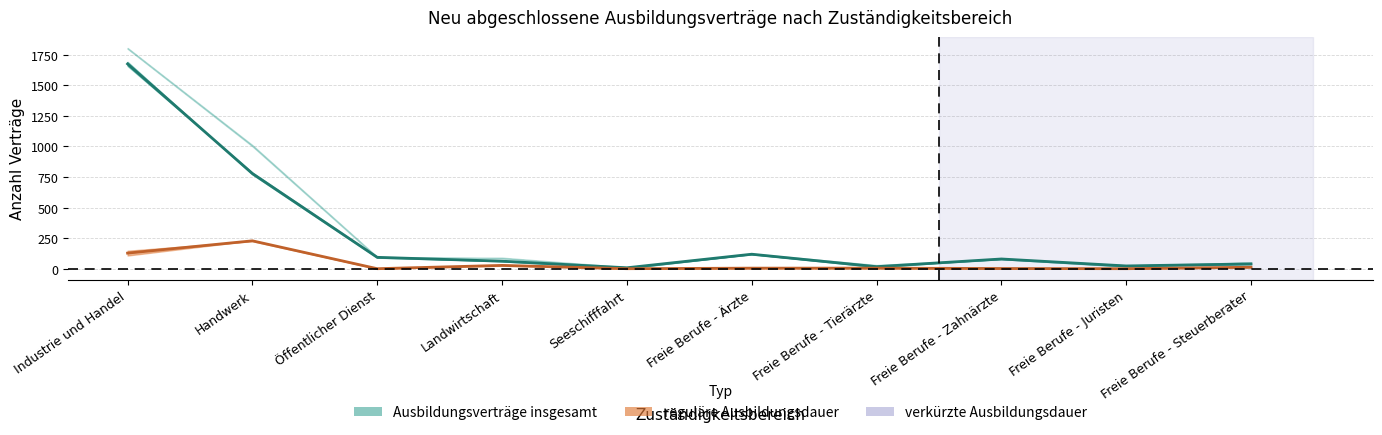

Reading left to right, list all the values displayed in this chart.

Ausbildungsverträge insgesamt 2018: 1800.0	1002.0	90.0	90.0	12.0	123.0	30.0	78.0	18.0	51.0
Ausbildungsverträge insgesamt 2019: 1806.0	1011.0	96.0	84.0	3.0	120.0	15.0	84.0	27.0	51.0
reguläre Ausbildungsdauer 2018: 1675.5	778.5	93.0	61.5	7.5	118.5	16.5	79.5	22.5	39.0
verkürzte Ausbildungsdauer 2018: 127.5	228.0	0.0	27.0	0.0	4.5	4.5	1.5	0.0	12.0